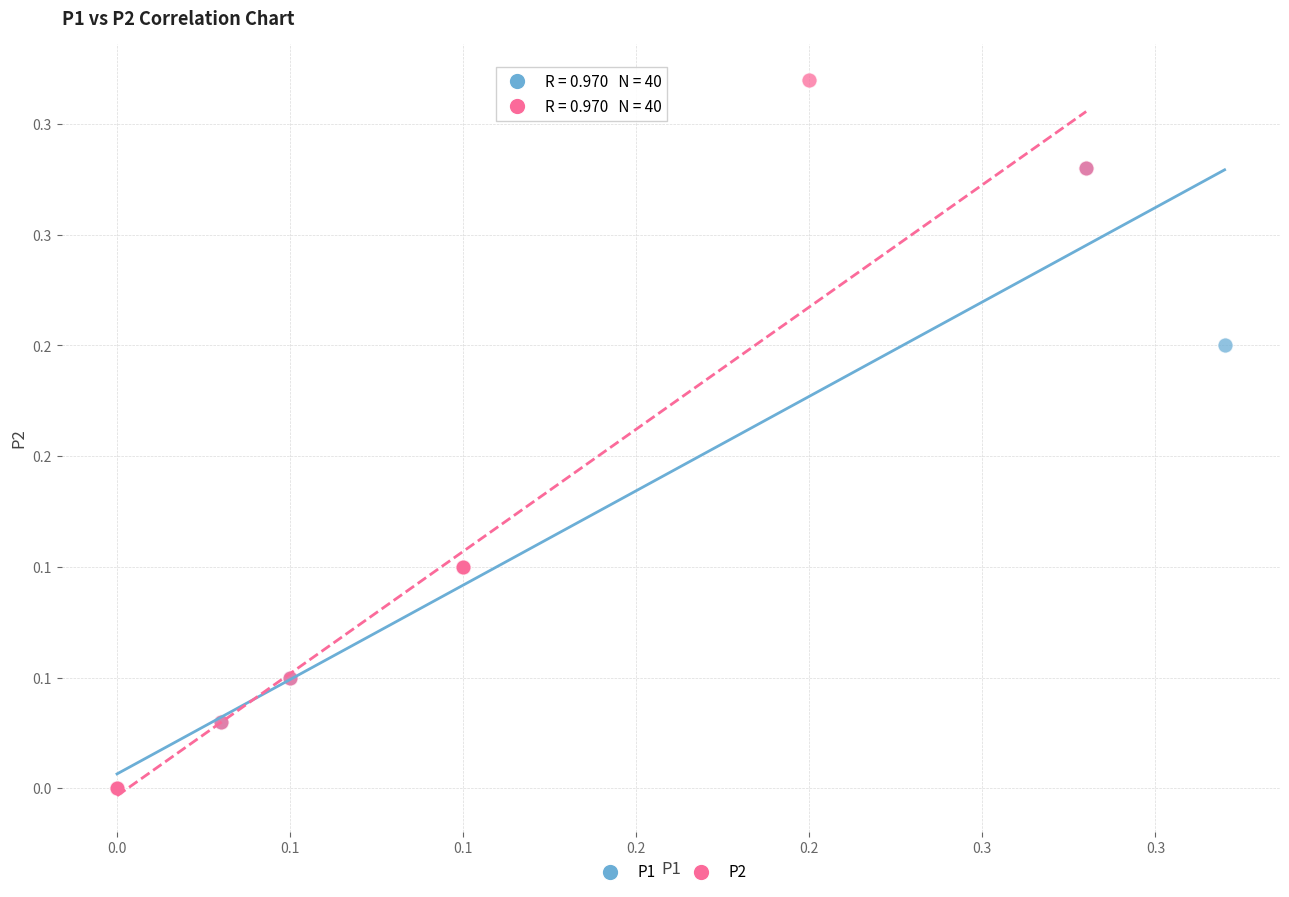

What are all the series names shown in the legend?

P1, P2